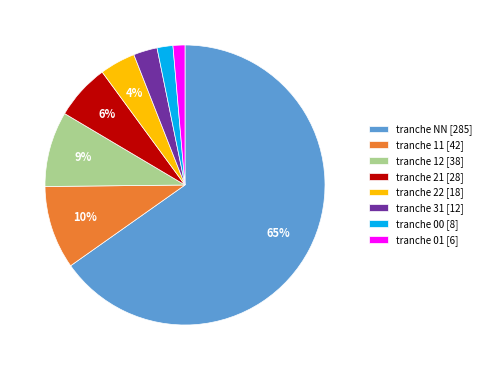

How many slices are in this pie chart?

8